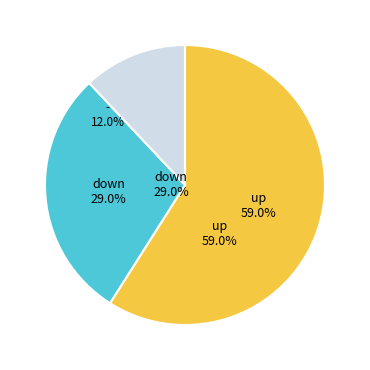

The up slice represents 74% of the pie. True or false?

False